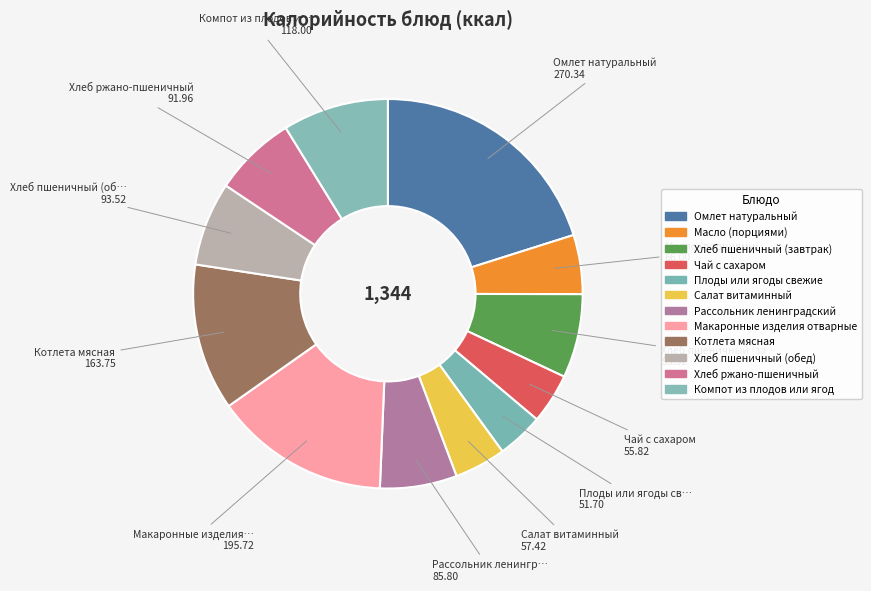

How many segments does this pie chart have?

12